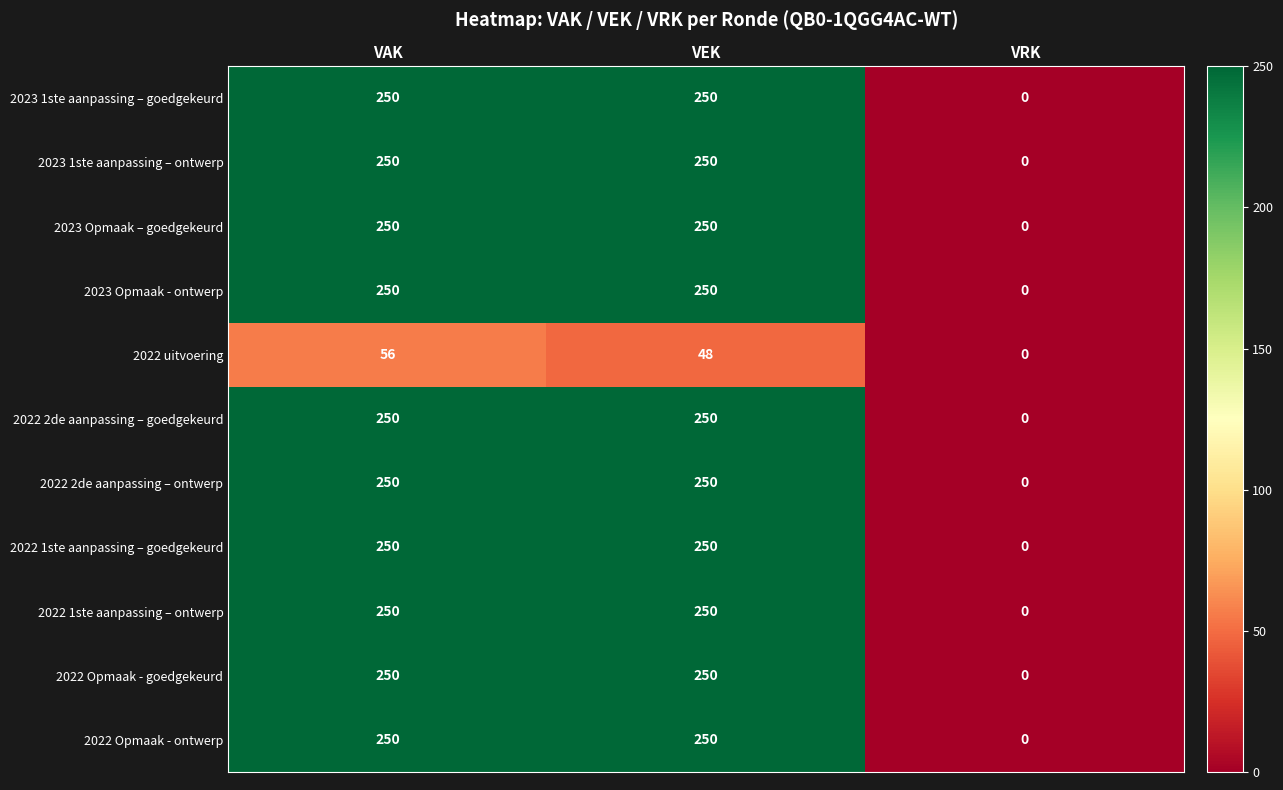

The value of 2022 2de aanpassing – goedgekeurd at VAK is 250. True or false?

True